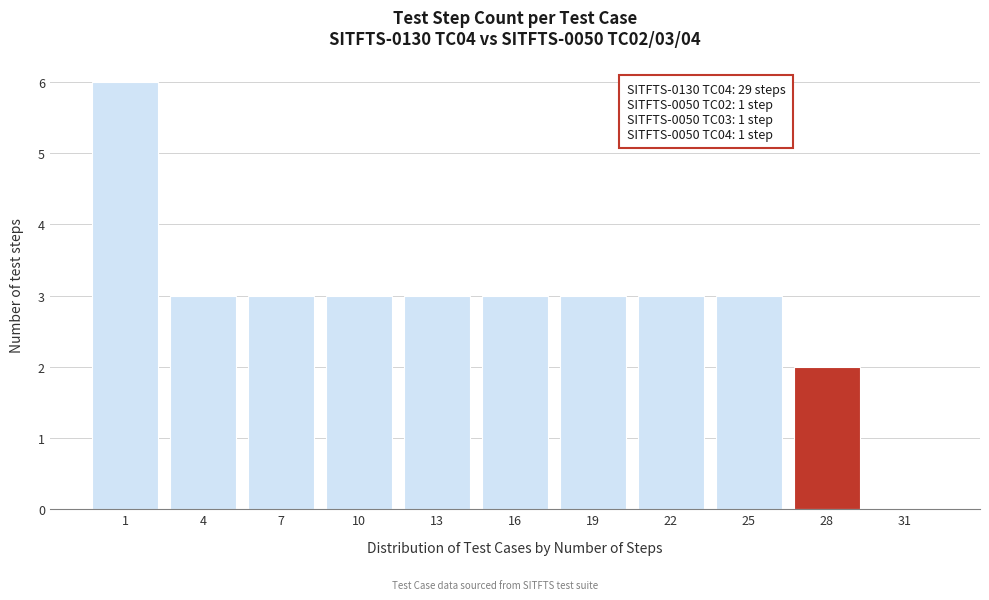

Reading left to right, what are all the values shown in this chart?

1=6	4=3	7=3	10=3	13=3	16=3	19=3	22=3	25=3	28=2	31=0